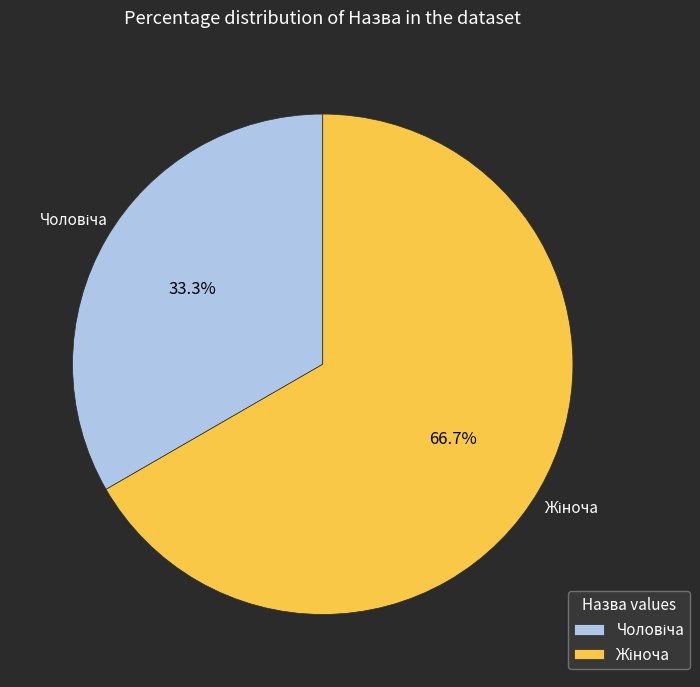

To the nearest percent, what is the difference between the largest and smallest slice percentages?

33%